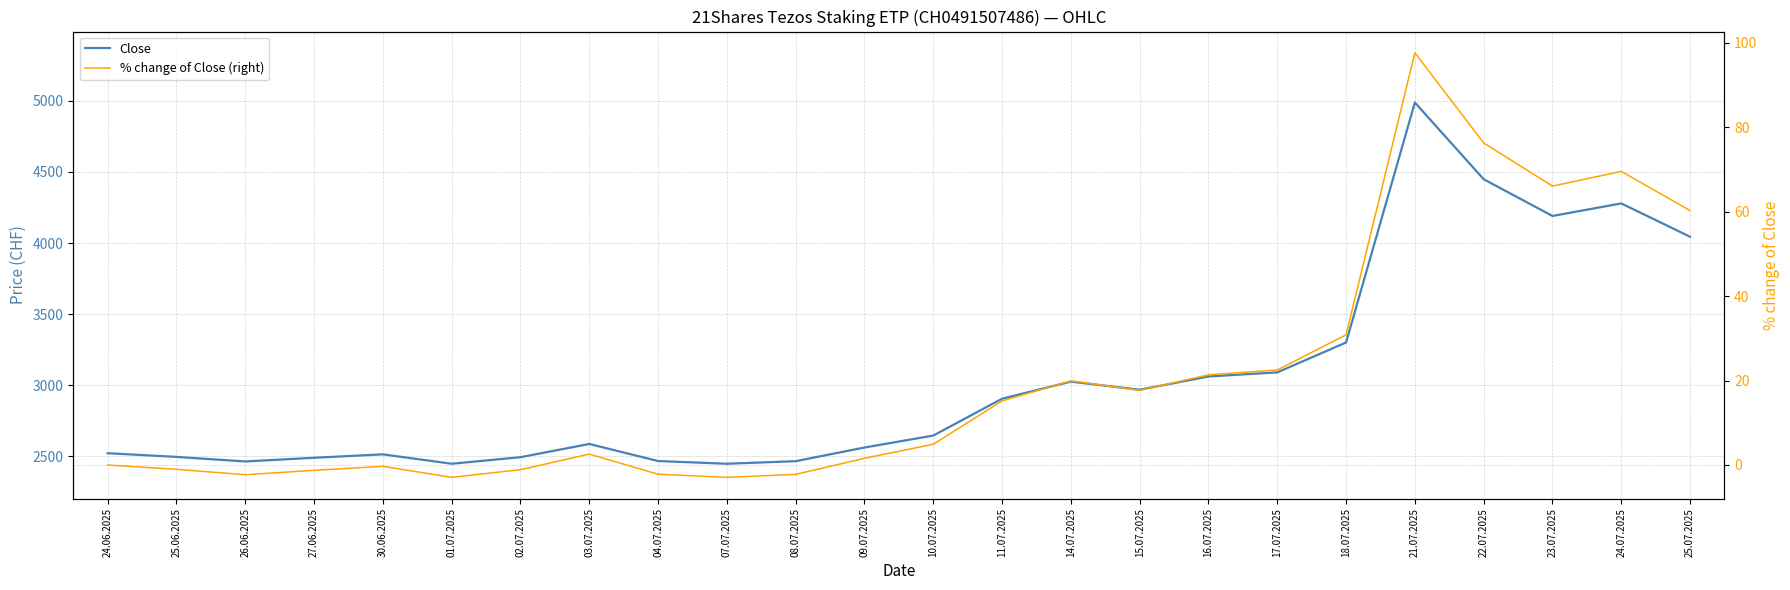

Where is the first local minimum for Close?

26.06.2025